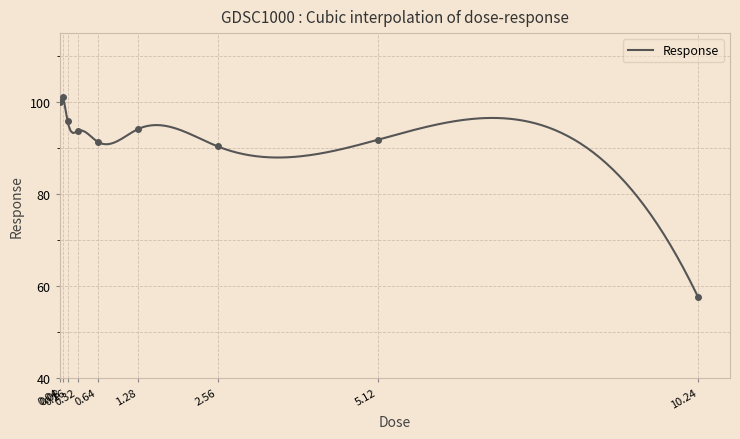

List the labels in order of value, largest first.

0.08, 0.04, 0.16, 1.28, 0.32, 5.12, 0.64, 2.56, 10.24